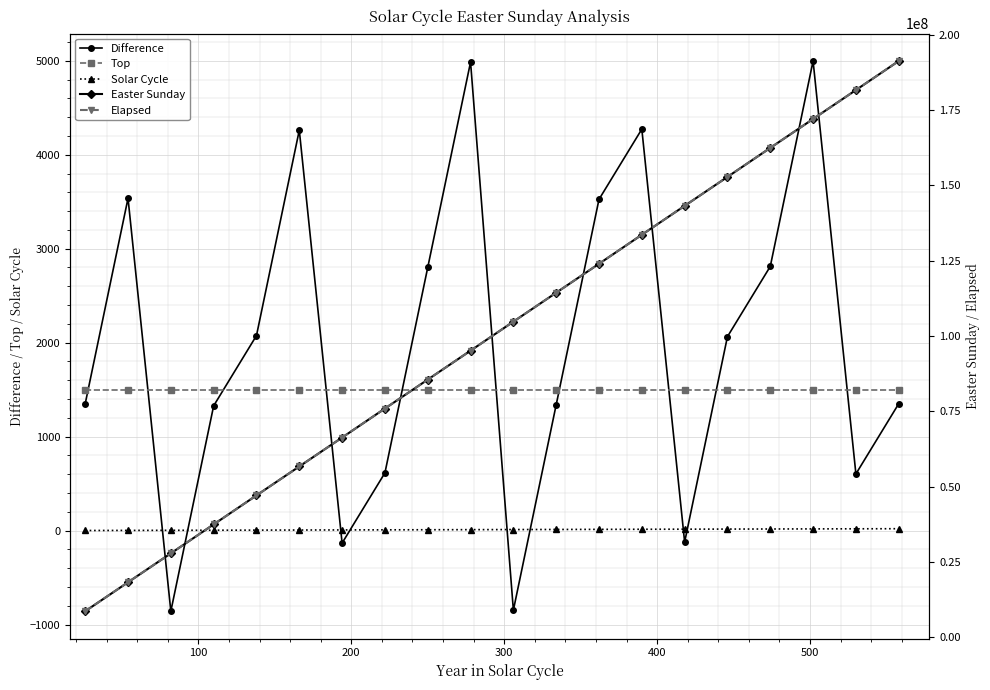

How many times do Difference and Solar Cycle cross each other?

8